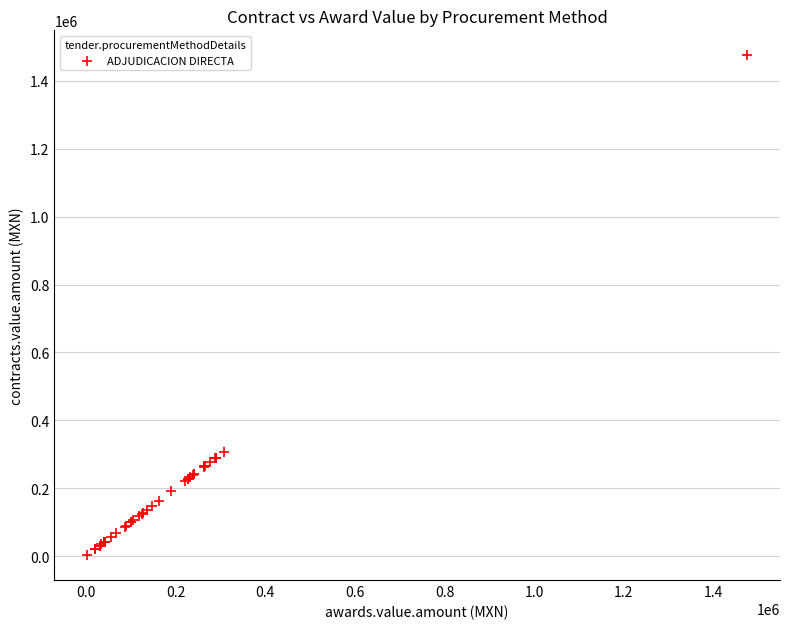

What Y value in the scatter plot is closest to 739124?

307980.0